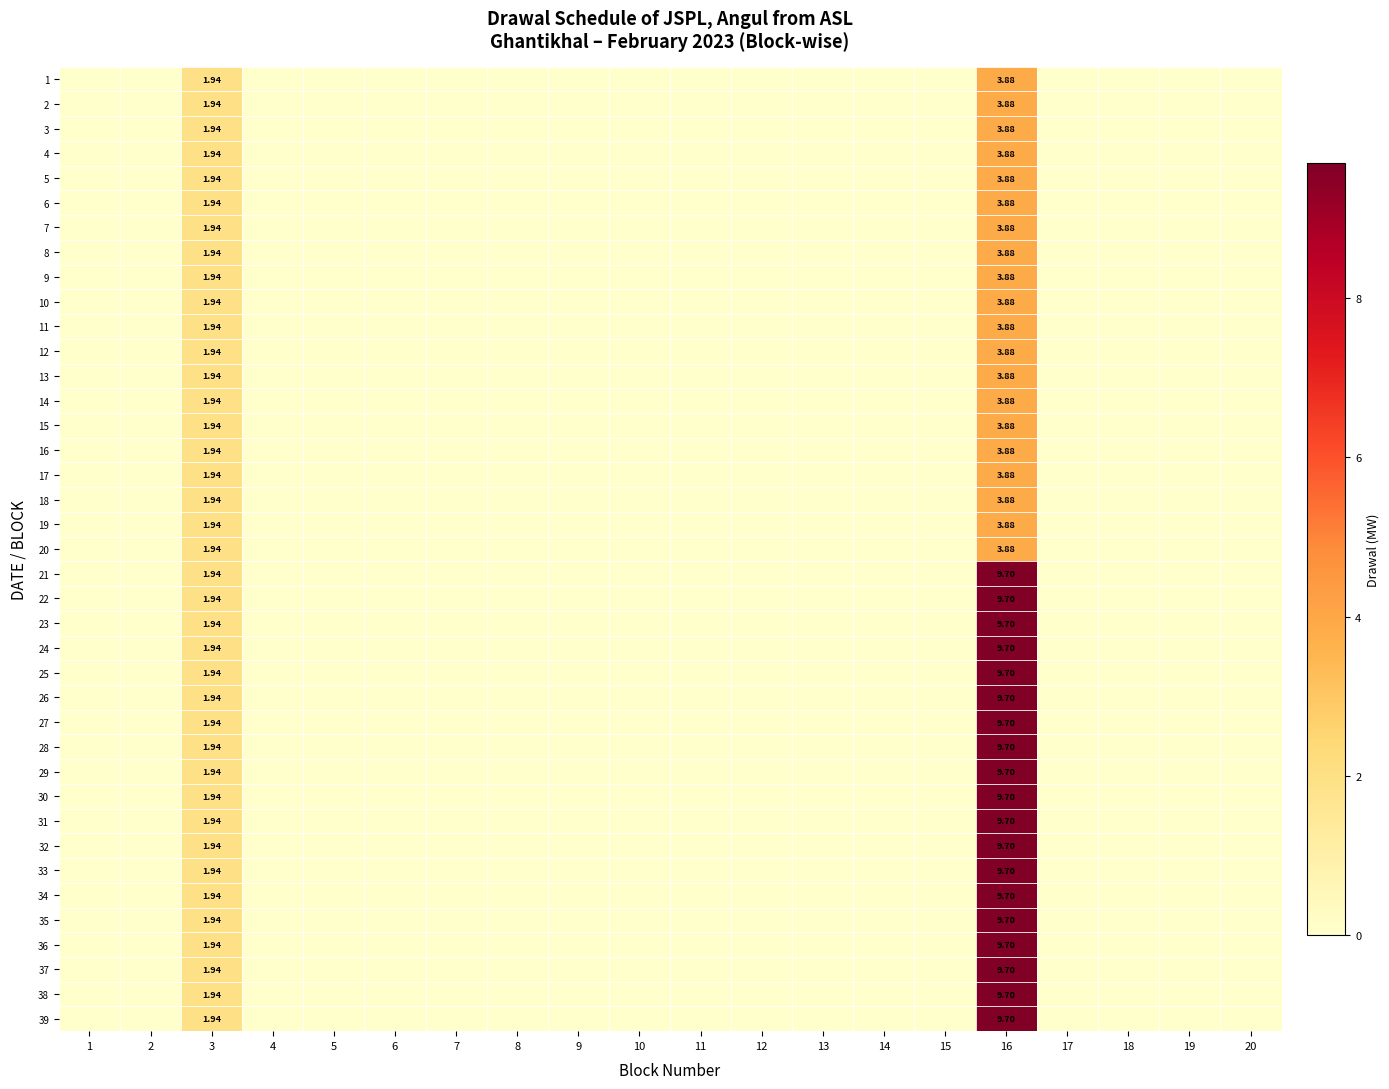

What is the highest value of the 19 series?

3.9